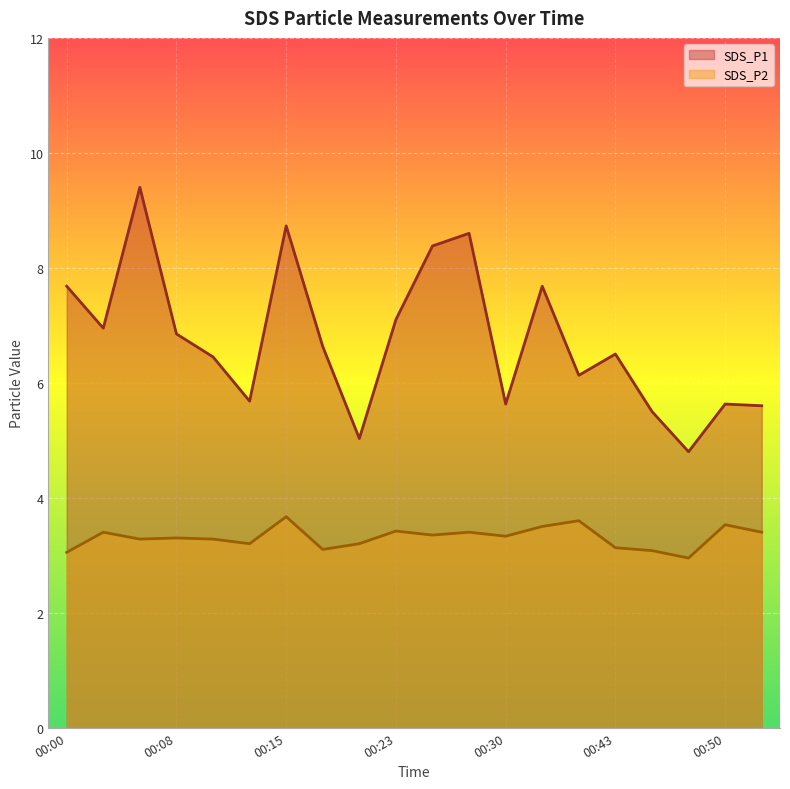

True or false: SDS_P1 and SDS_P2 intersect in this chart.

False